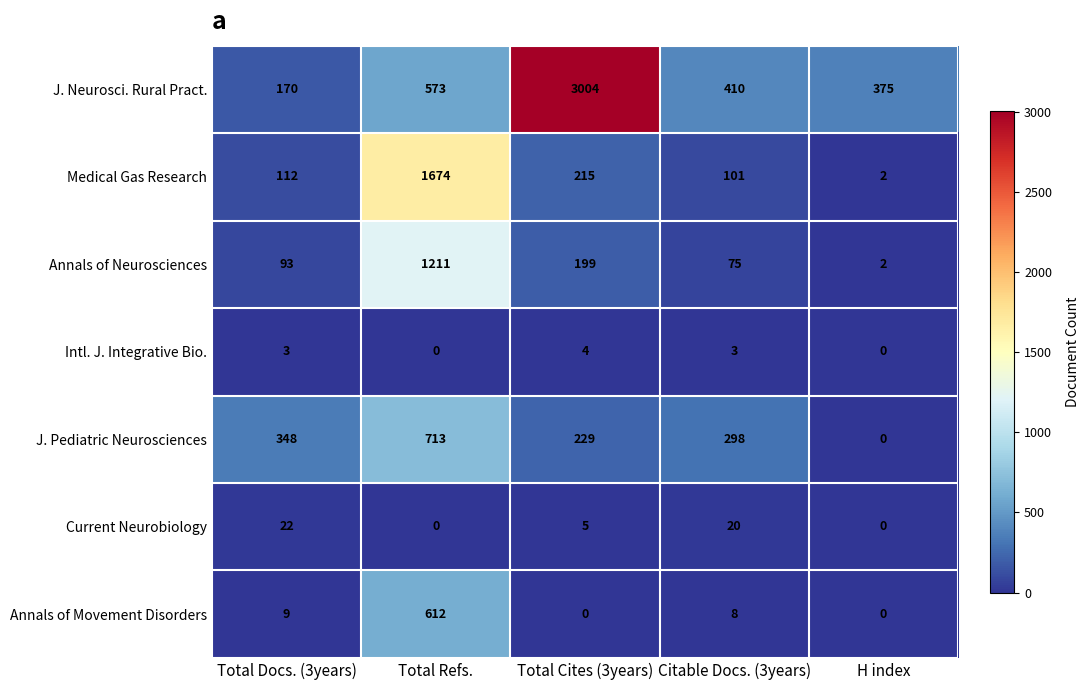

List the series in order of their peak value, highest first.

J. Neurosci. Rural Pract., Medical Gas Research, Annals of Neurosciences, J. Pediatric Neurosciences, Annals of Movement Disorders, Current Neurobiology, Intl. J. Integrative Bio.